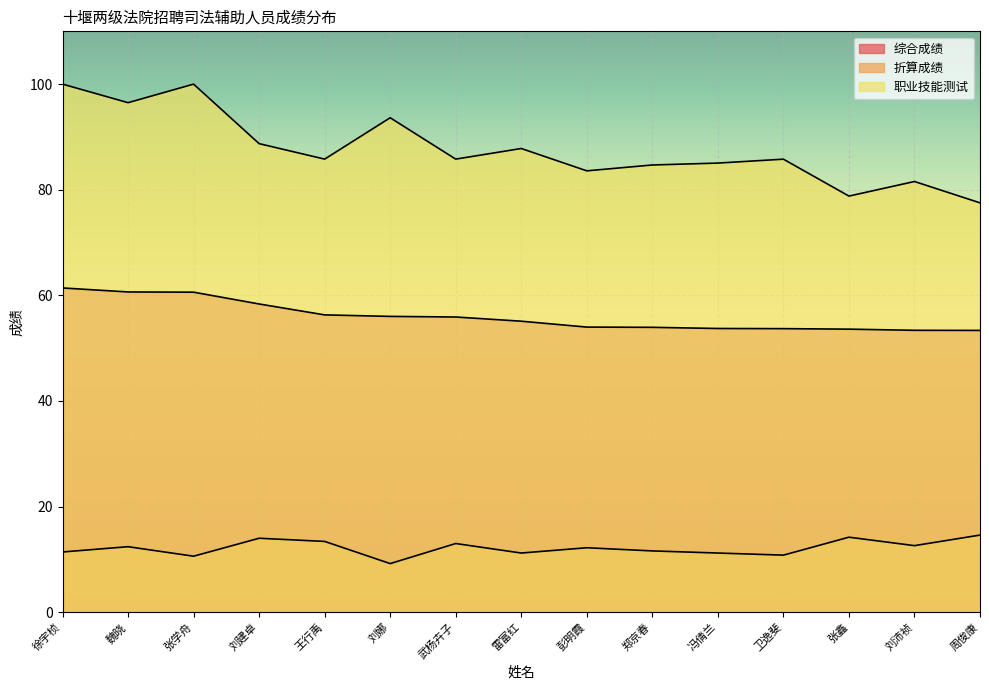

Rank the series at 彭明霞 from lowest to highest value.

折算成绩, 综合成绩, 职业技能测试